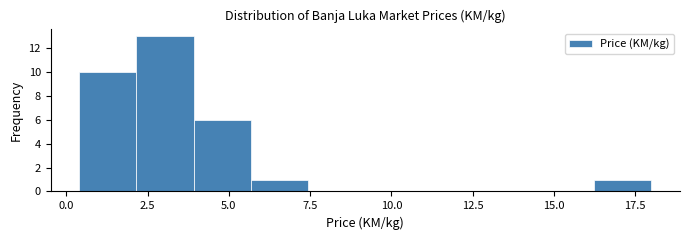

Read against the x-axis, roughly where is the centre of the tallest bar?

3.0